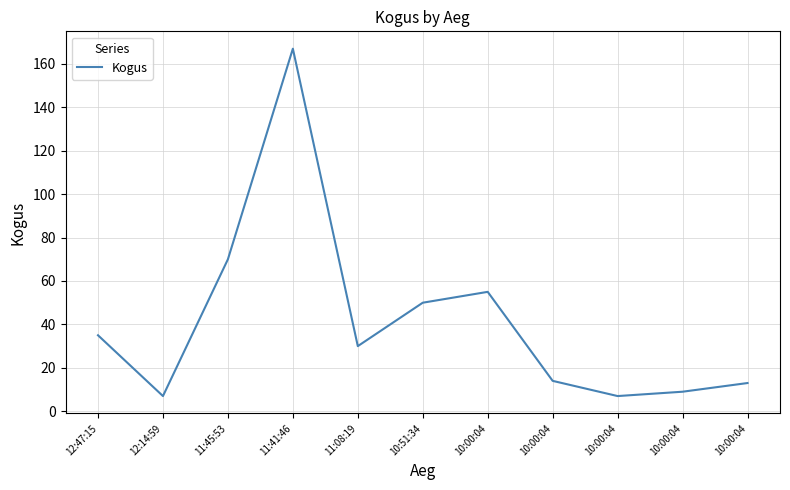

How many categories are shown in the chart?

11